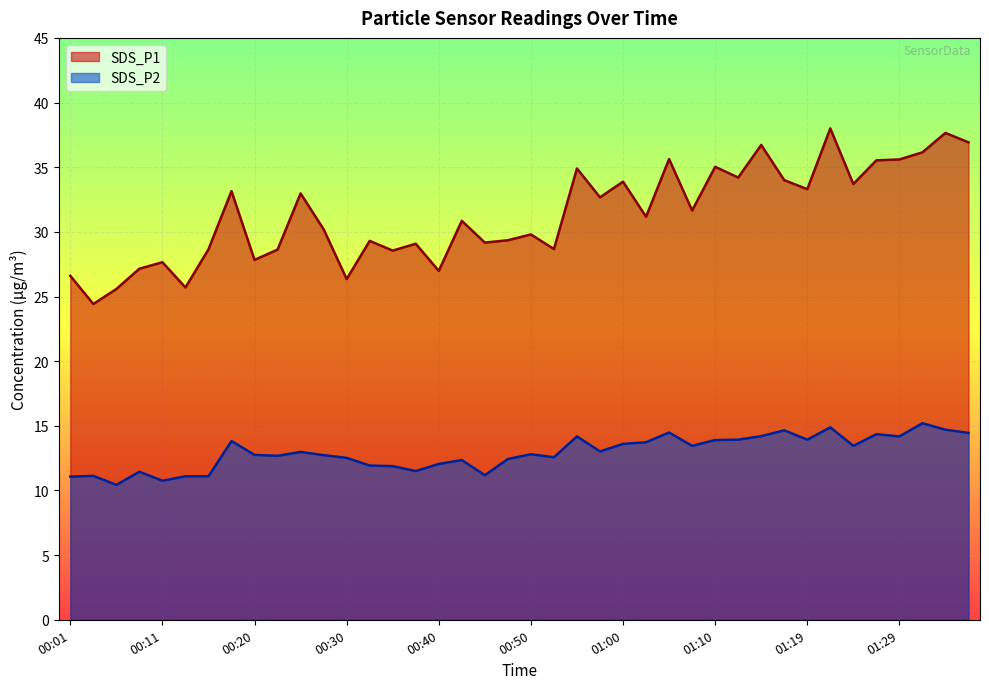

Rank the series by their average value, from lowest to highest.

SDS_P2, SDS_P1